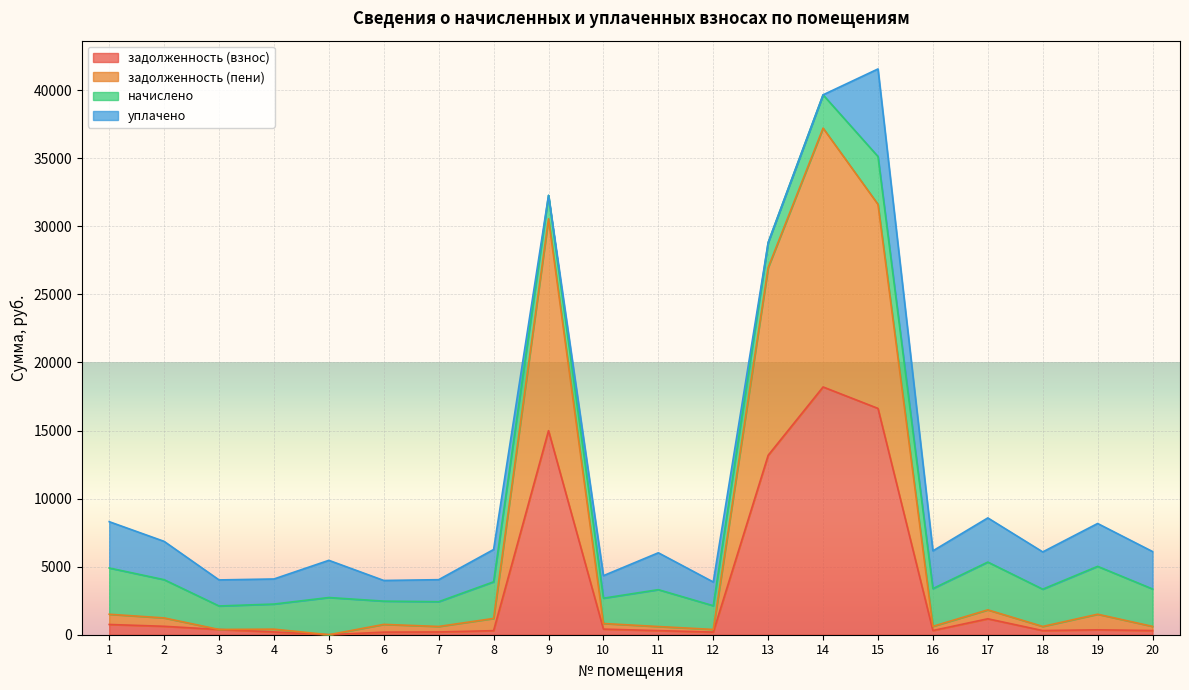

At which category is the sum across all series the highest?

15